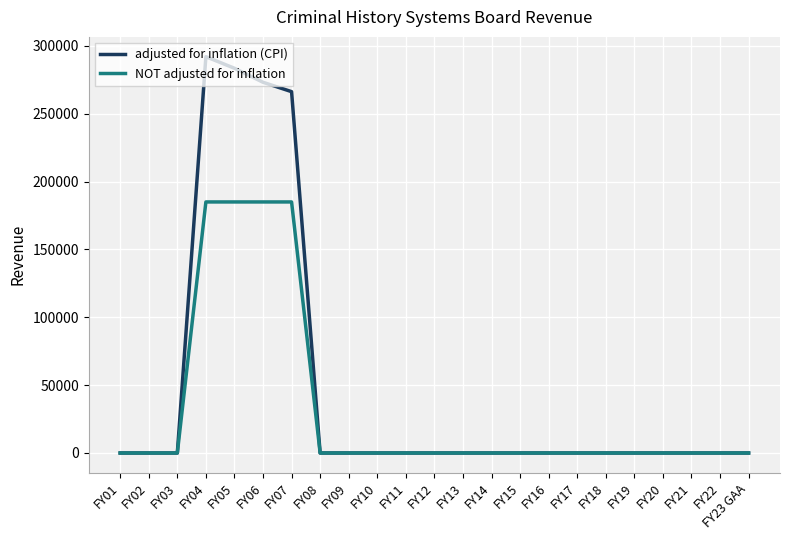

Rank the series by their maximum value, from highest to lowest.

adjusted for inflation (CPI), NOT adjusted for inflation